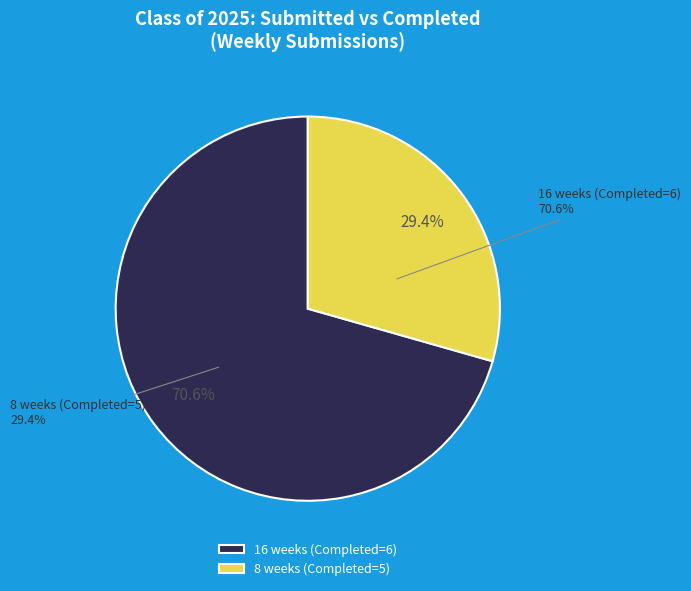

True or false: 03/07/2025 accounts for 1% of the total.

False